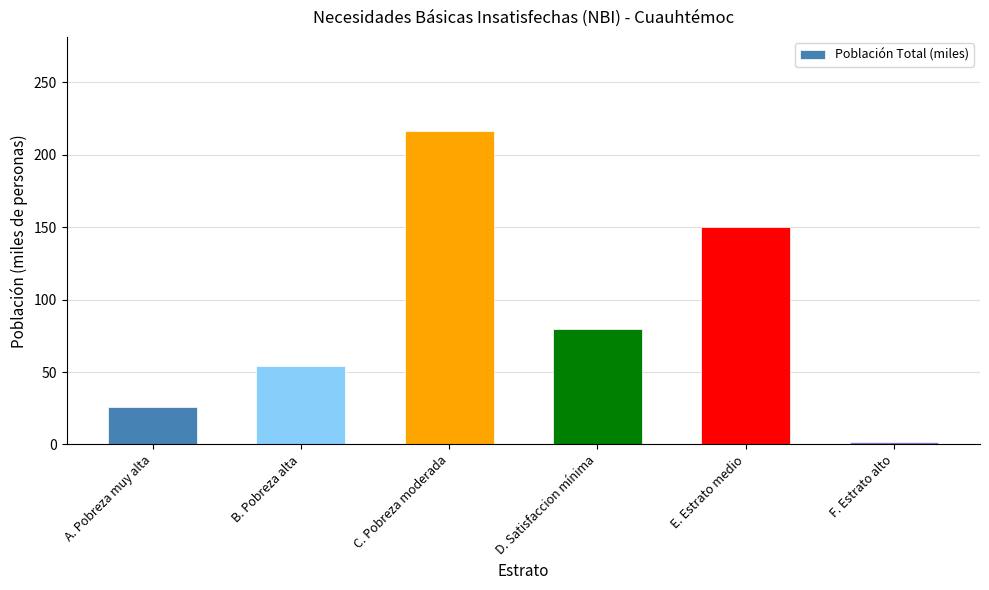

What is the change in value from B. Pobreza alta to F. Estrato alto?

-52.2